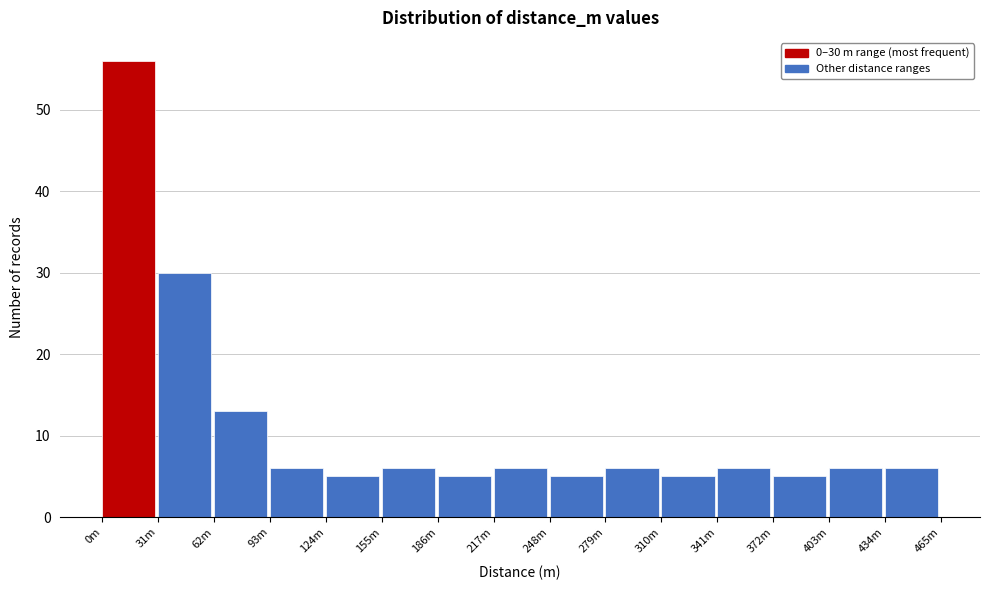

Reading left to right, what are all the values shown in this chart?

56	30	13	6	5	6	5	6	5	6	5	6	5	6	6